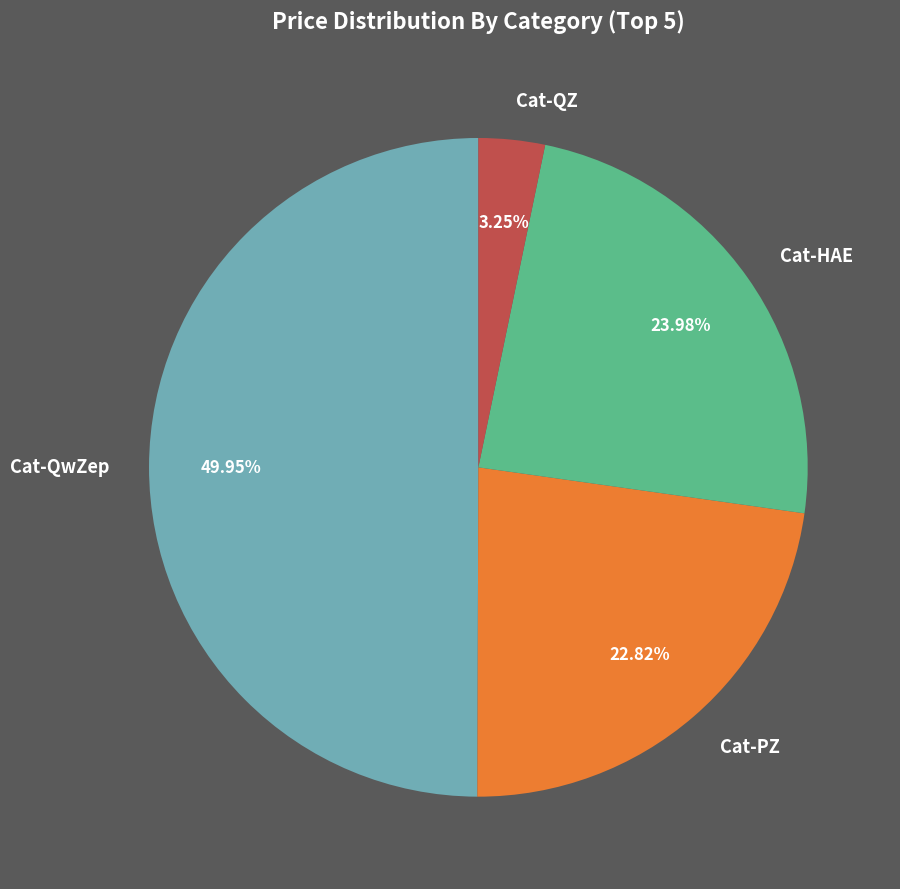

Which slice is the smallest?

Cat-QZ